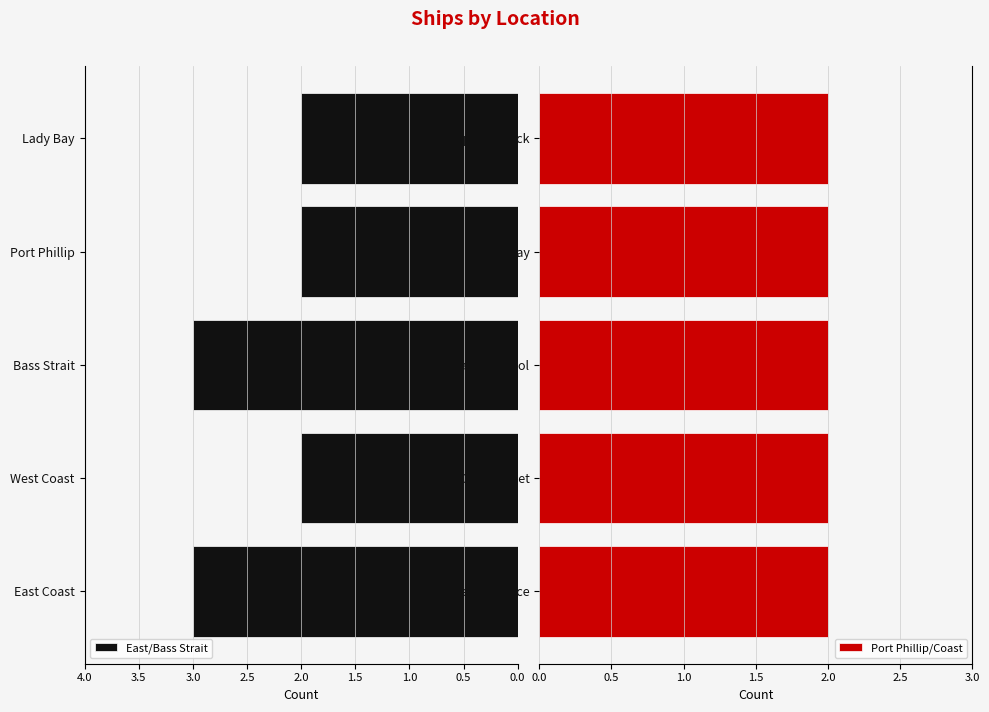

Which series has the largest range (max minus min)?

East/Bass Strait